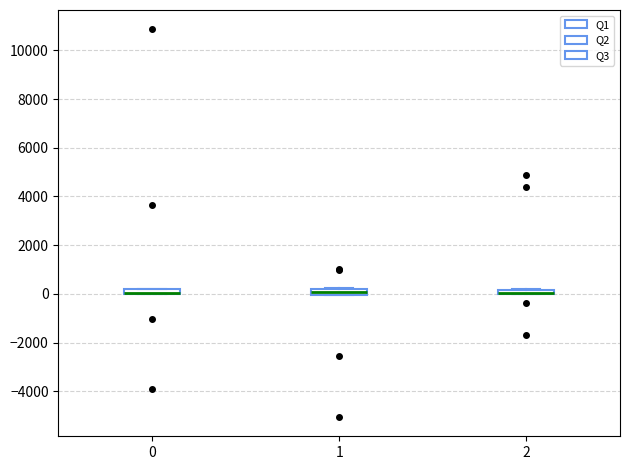

Where is the upper edge of the box at x = 0 on the y-axis? The values are not printed on the chart, so give them approximately, as read against the axis.

200